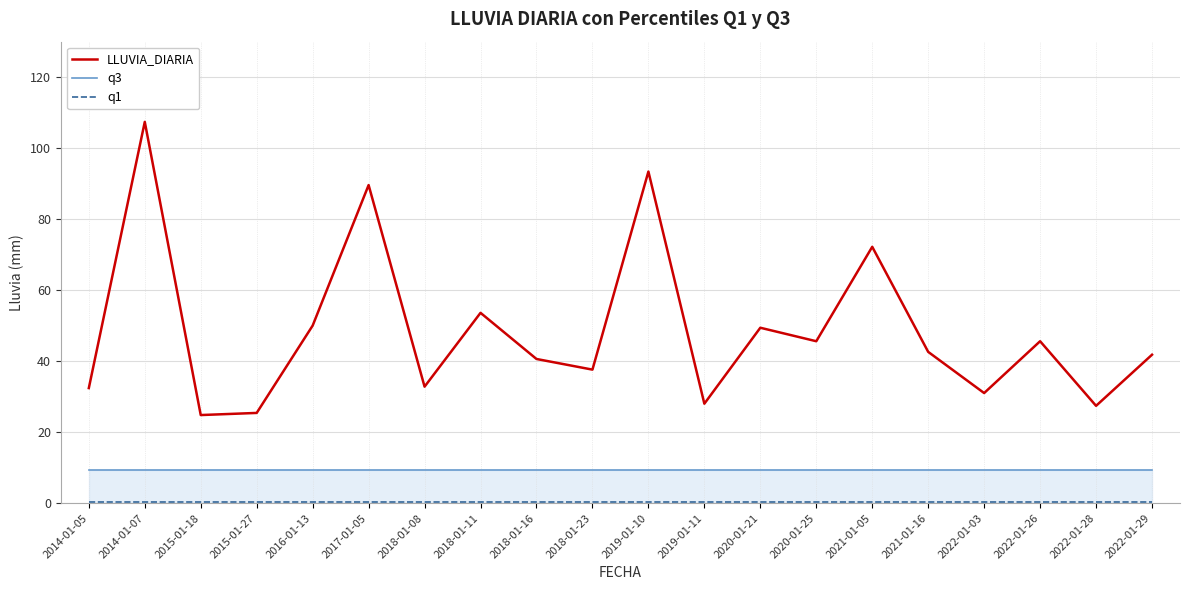

At which label is q3 closest to 9?

2014-01-05